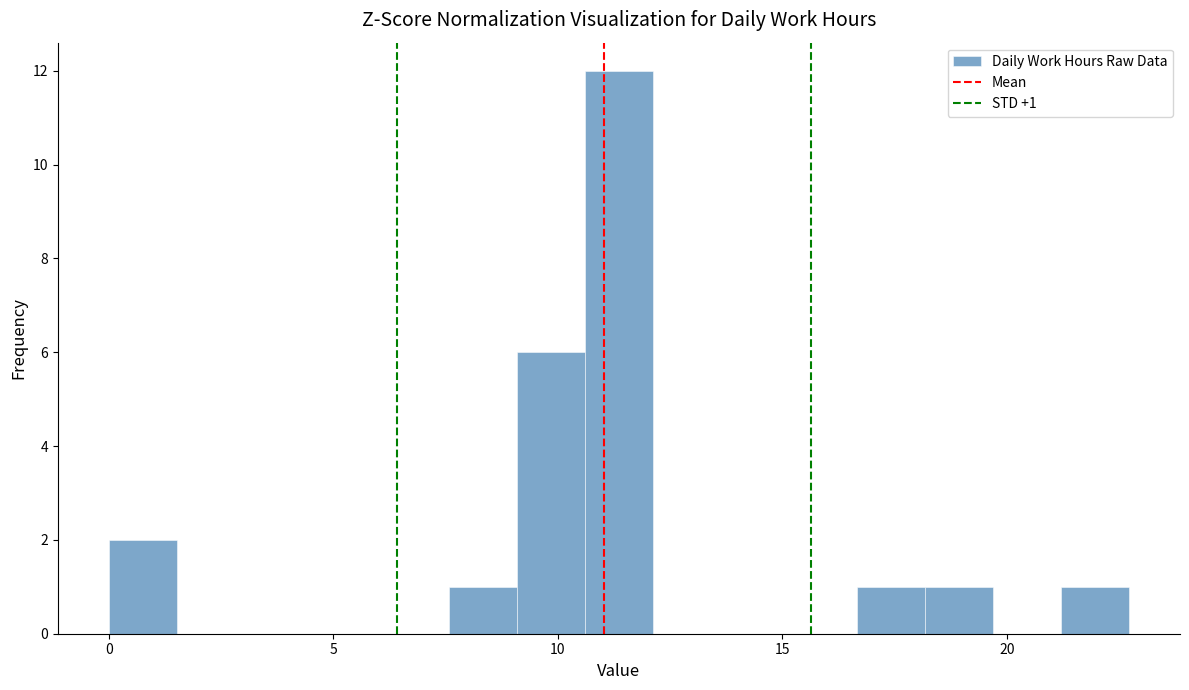

Read against the x-axis, roughly where is the centre of the tallest bar?

11.5